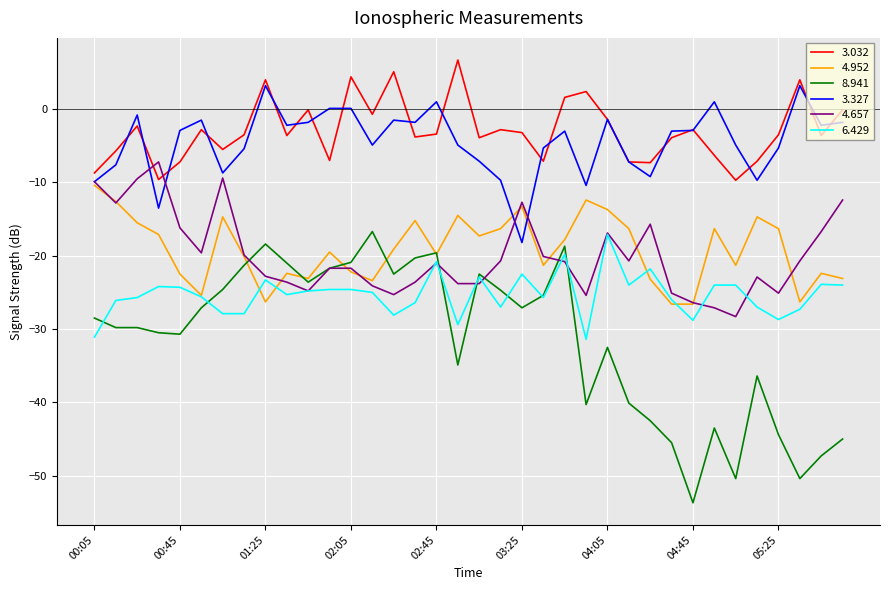

What is the maximum value shown in the chart?

6.7